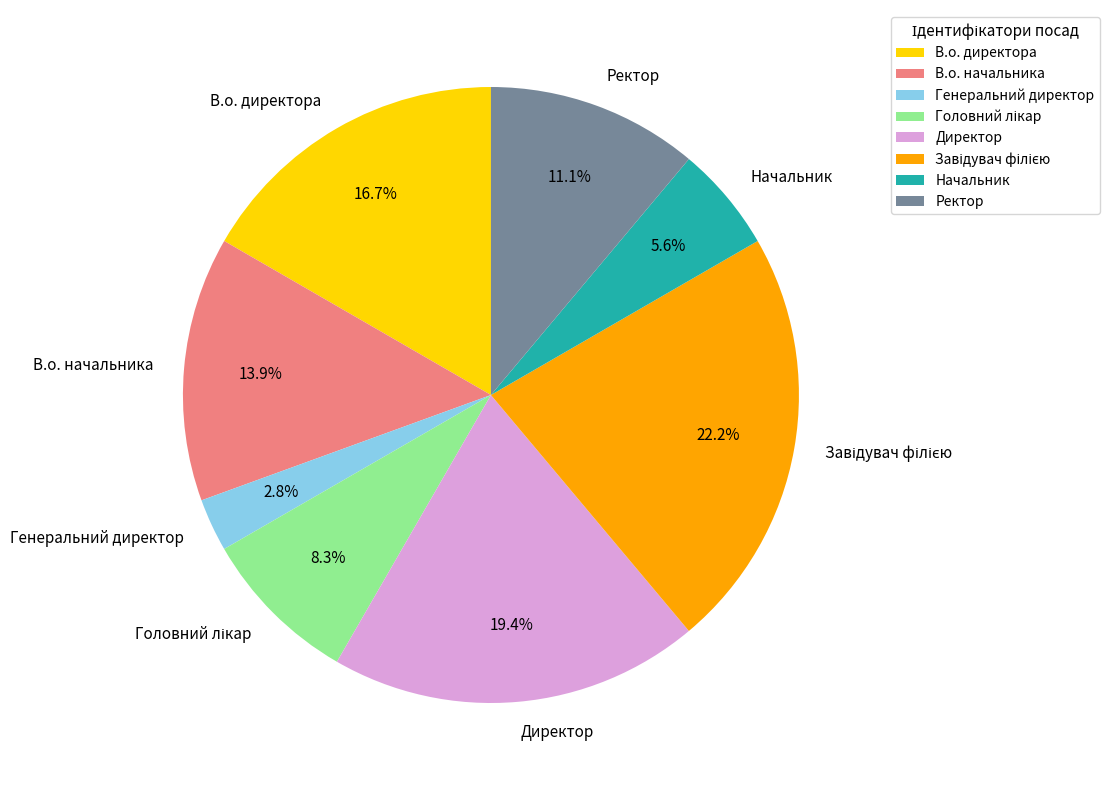

The В.о. директора slice represents 17% of the pie. True or false?

True